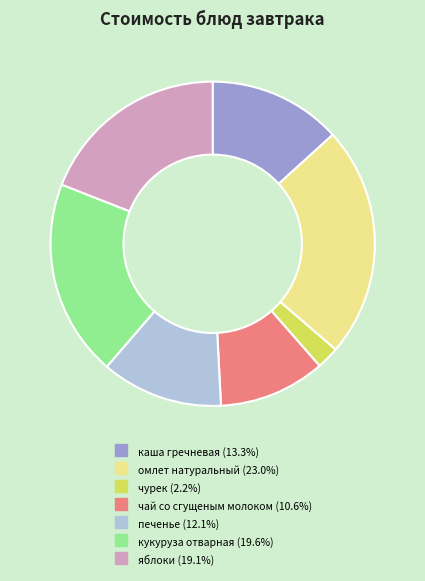

How many slices are in this pie chart?

7